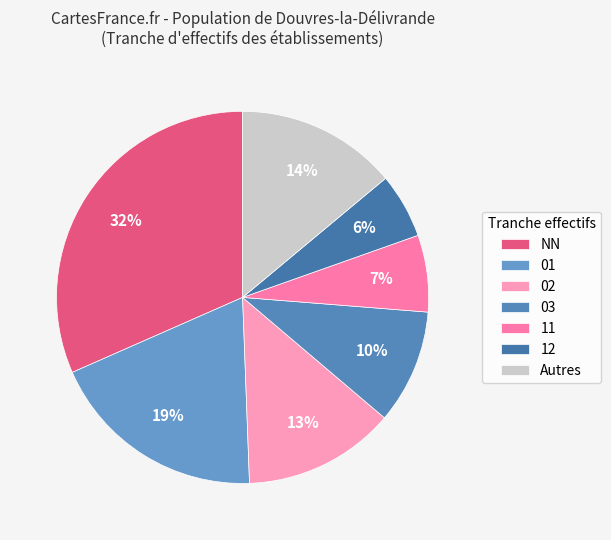

To the nearest percent, what is the combined percentage of 12 and 03?

16%